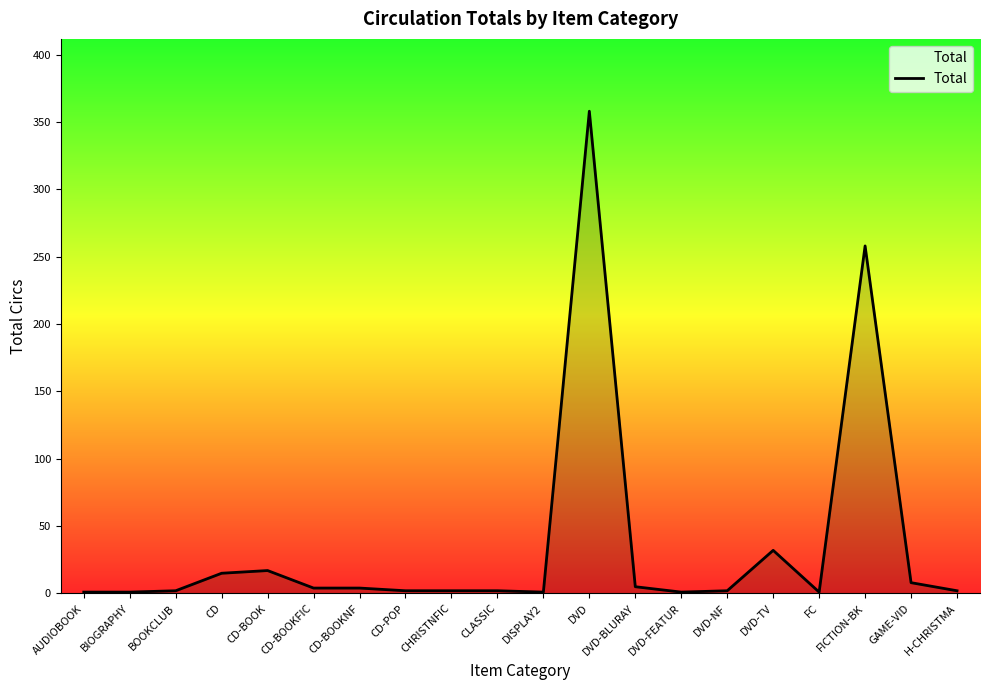

Where is the data nearest to the value 179?

FICTION-BK